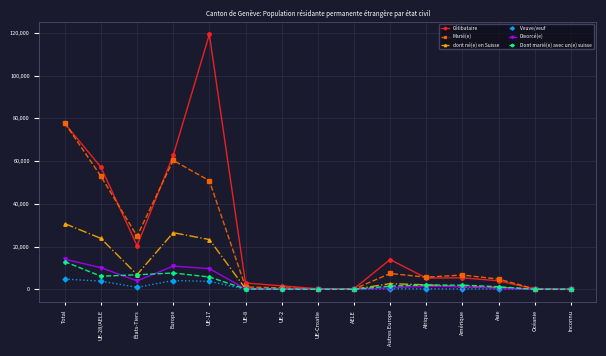

What is the label of the 14th point from the right?

UE-28/AELE